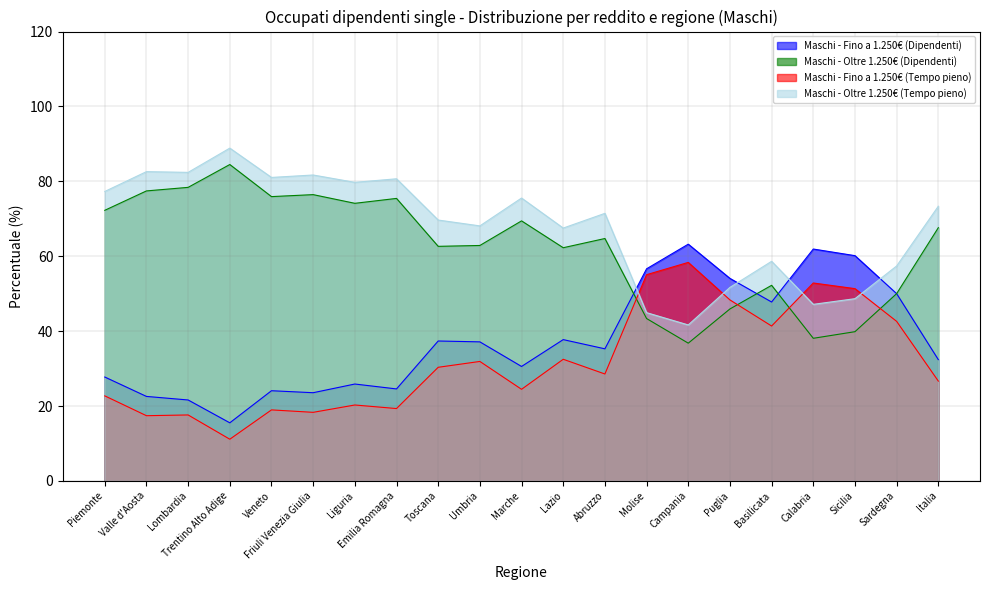

At which category does the chart reach its minimum across all series?

Trentino Alto Adige